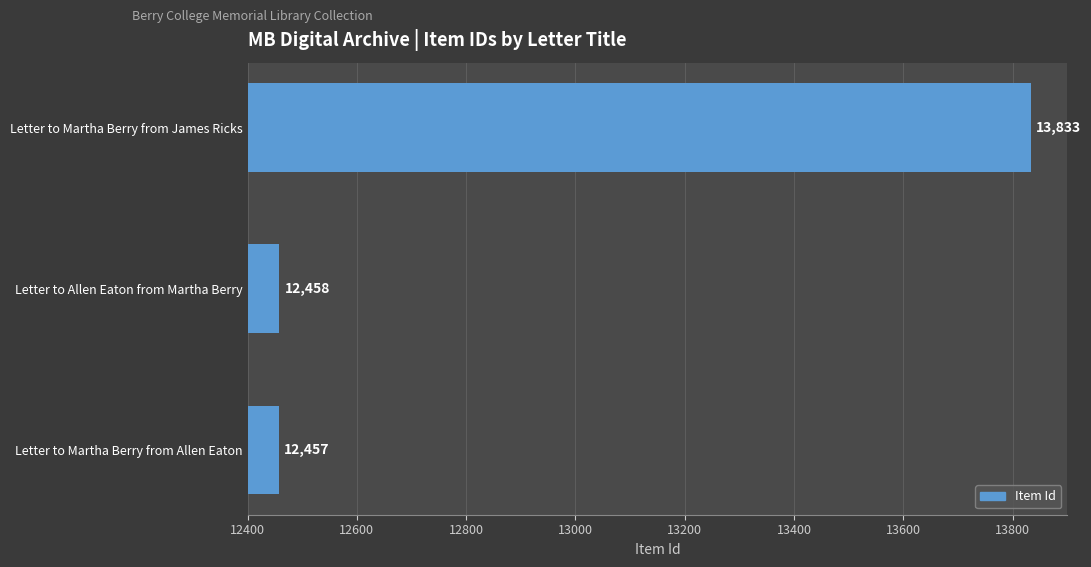

Where is the data nearest to the value 13145?

Letter to Allen Eaton from Martha Berry